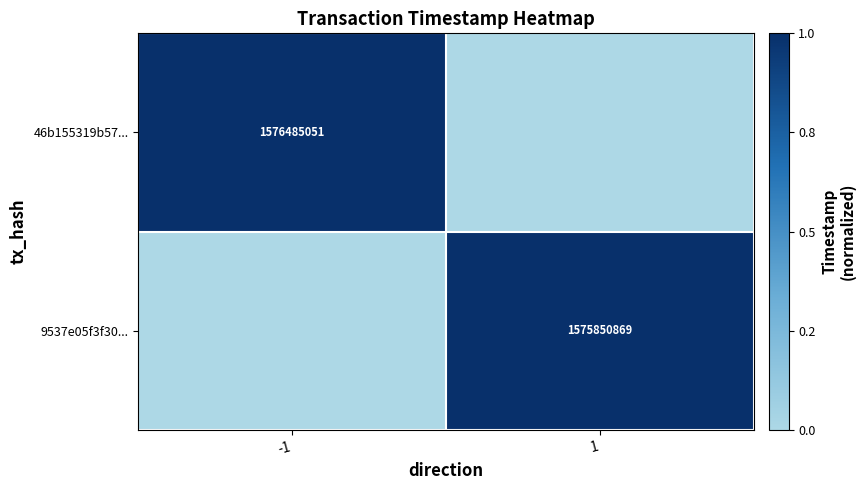

Is it true that 9537e05f3f30... equals 0.5 at 1?

False